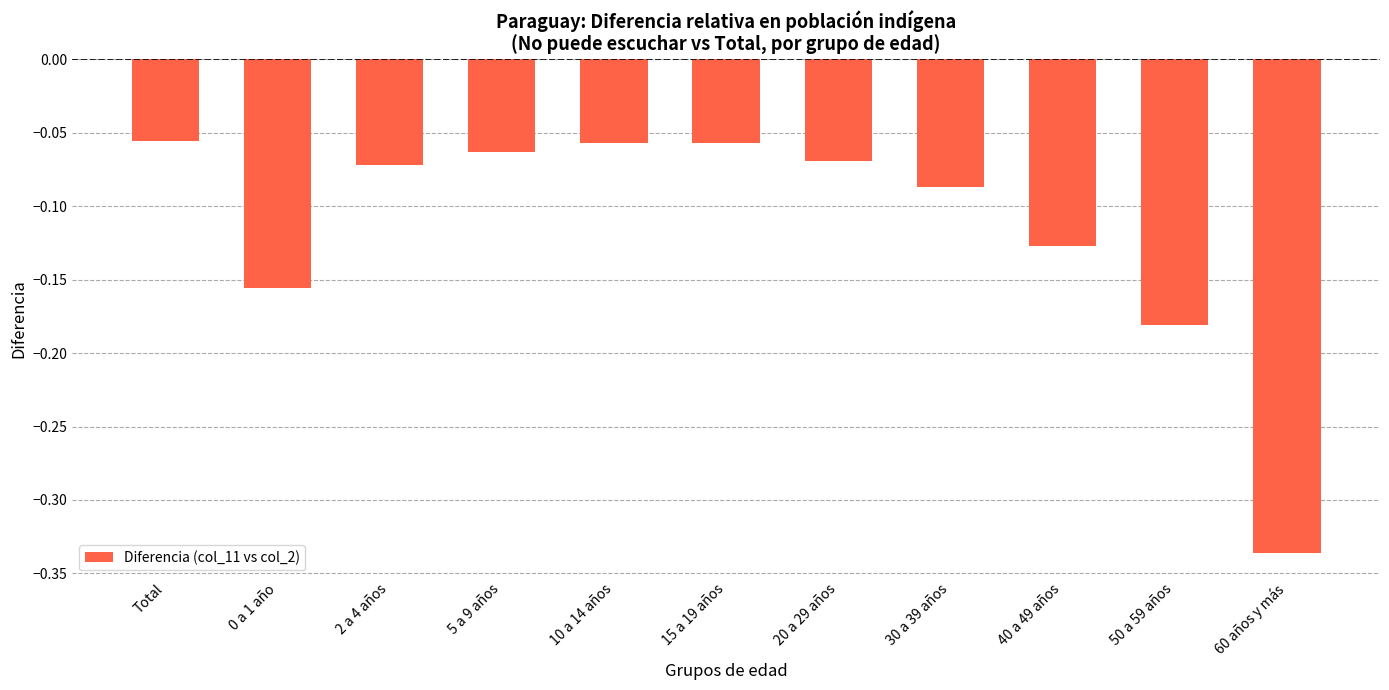

How many series are shown in this chart?

1